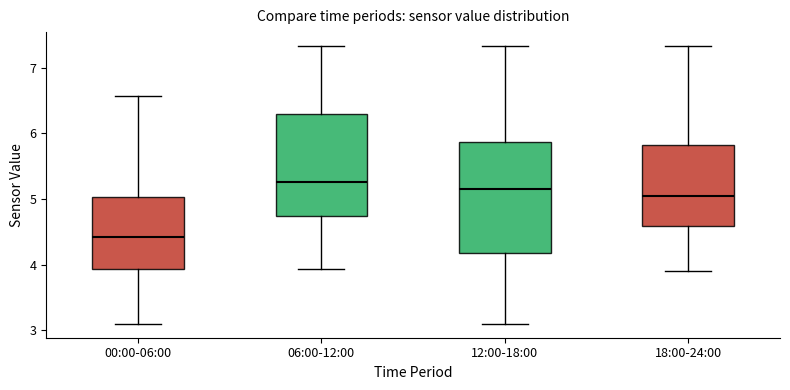

Which box is the tallest, from its lower edge to its upper edge?

12:00-18:00